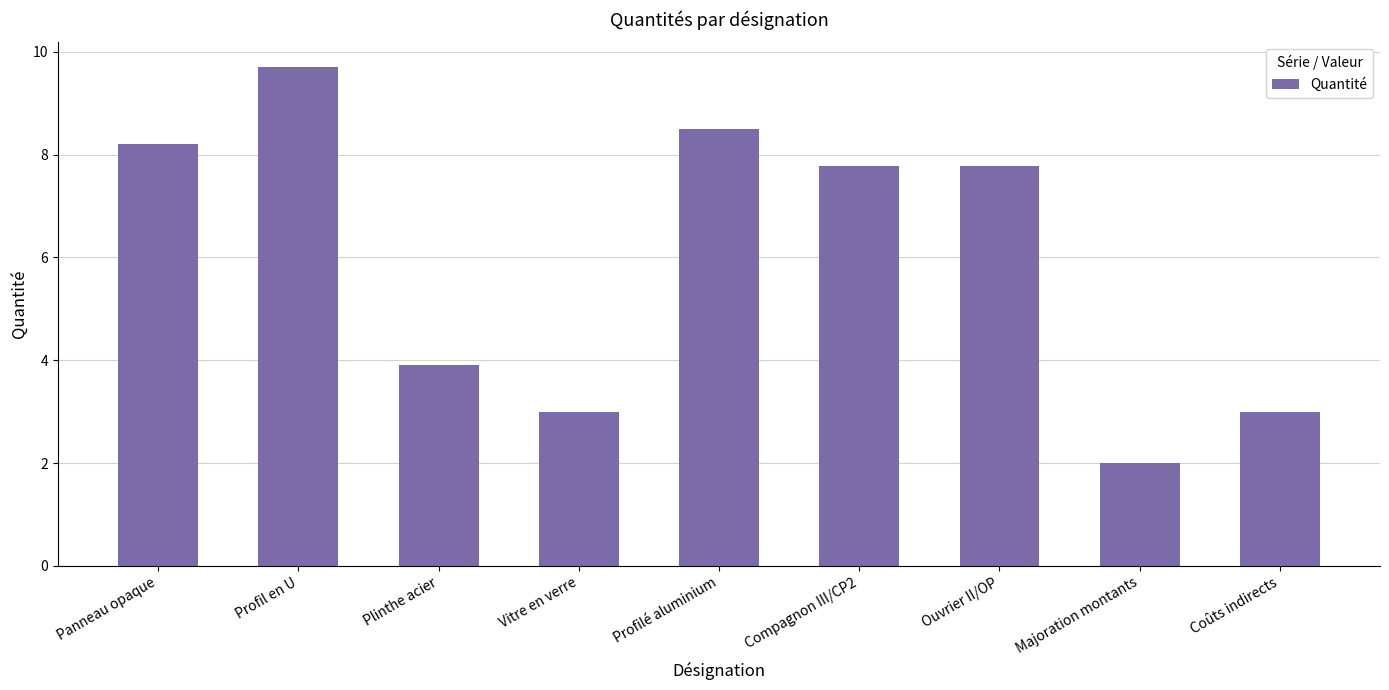

What is the sum of the values at Plinthe acier and Profilé aluminium?

12.4